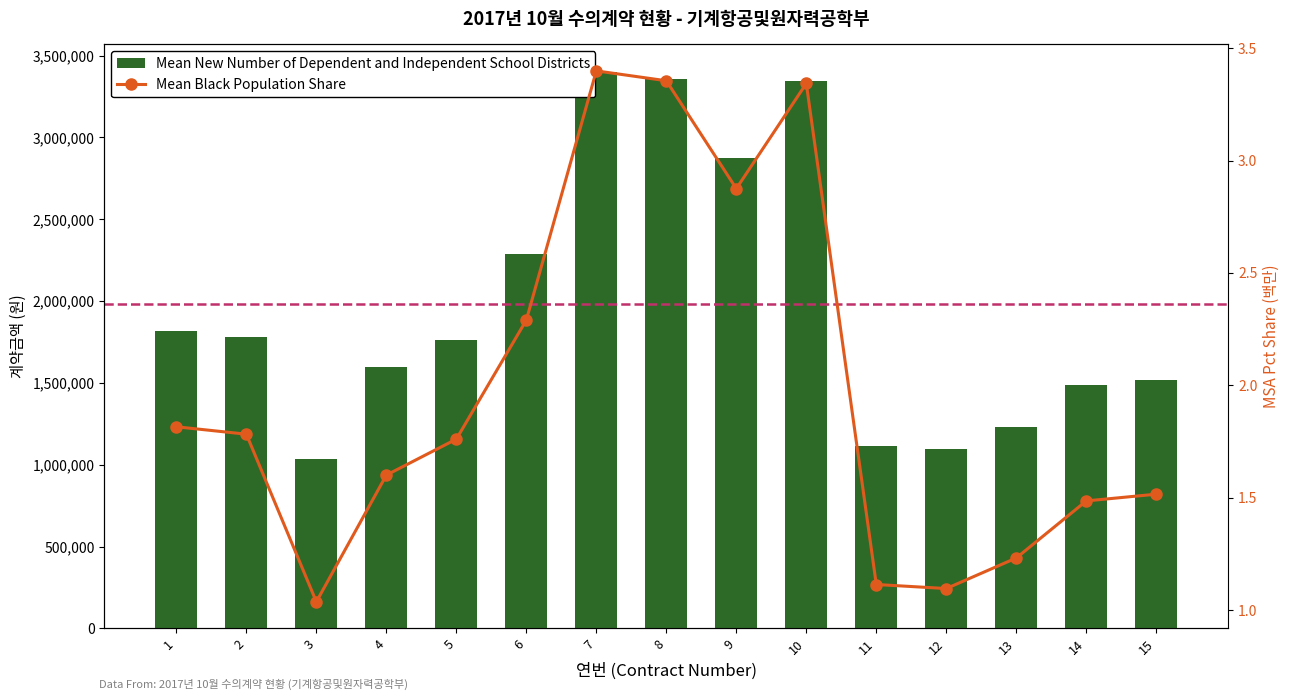

What is the approximate value of Mean New Number of Dependent and Independent School Districts at 5?

1760000.0